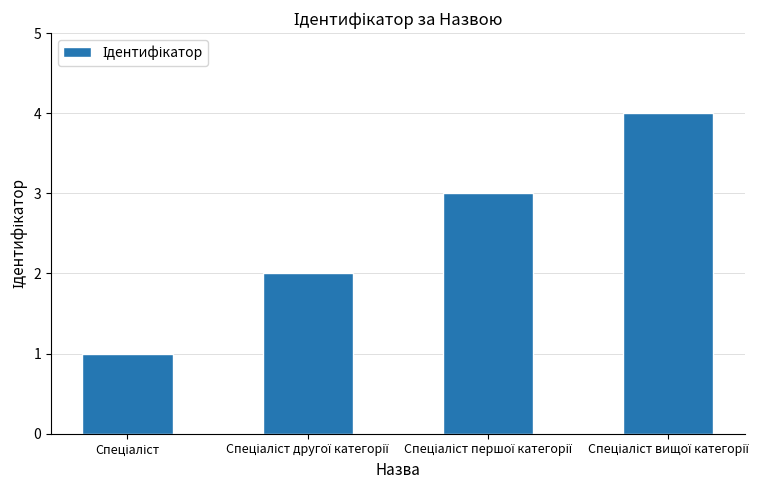

What is the difference between the maximum and minimum values?

3